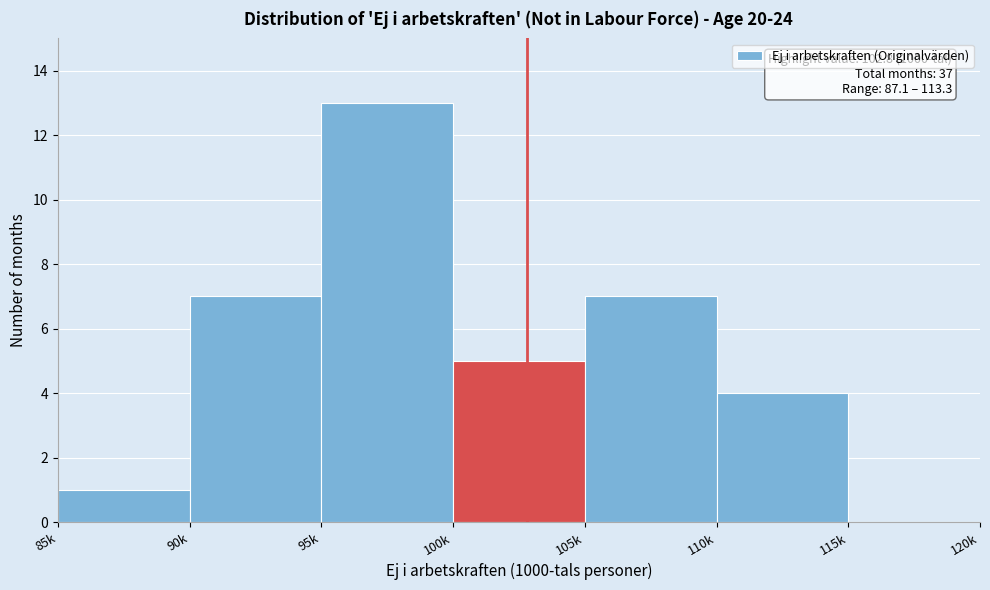

Reading left to right, what are all the values shown in this chart?

85k=1	90k=7	95k=13	100k=5	105k=7	110k=4	115k=0